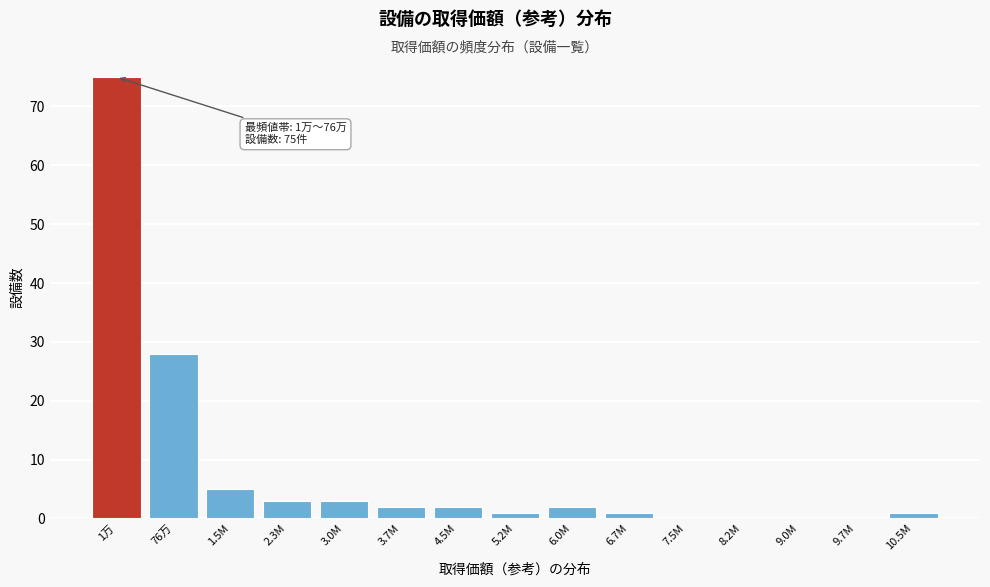

Reading left to right, what are all the values shown in this chart?

1万=75	76万=28	1.5M=5	2.3M=3	3.0M=3	3.7M=2	4.5M=2	5.2M=1	6.0M=2	6.7M=1	7.5M=0	8.2M=0	9.0M=0	9.7M=0	10.5M=1